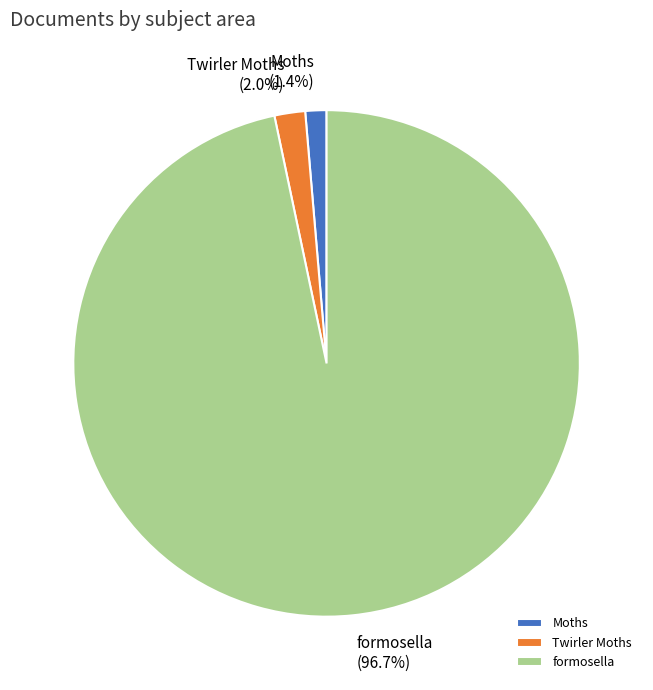

To the nearest percent, what is the difference between the largest and smallest slice percentages?

95%